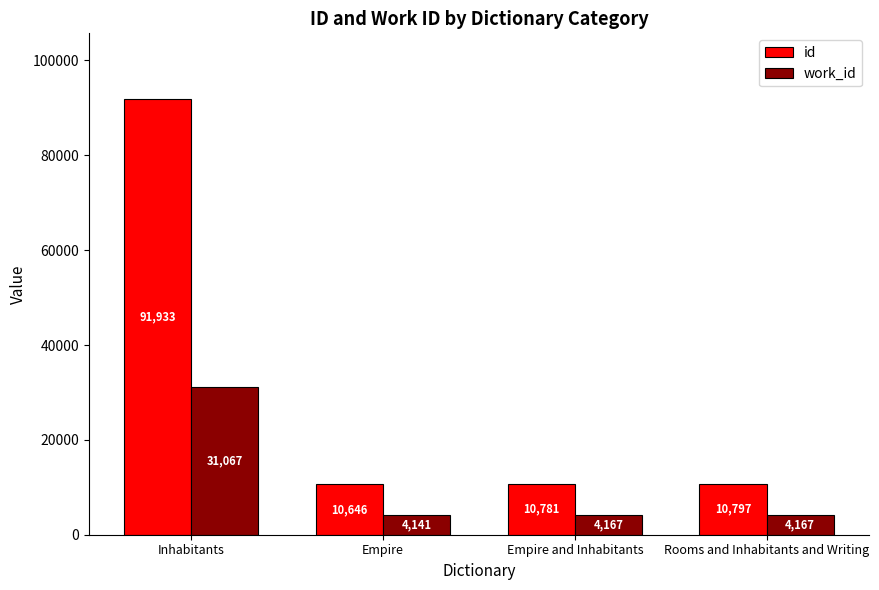

At Empire, list the series in order from largest to smallest.

id, work_id